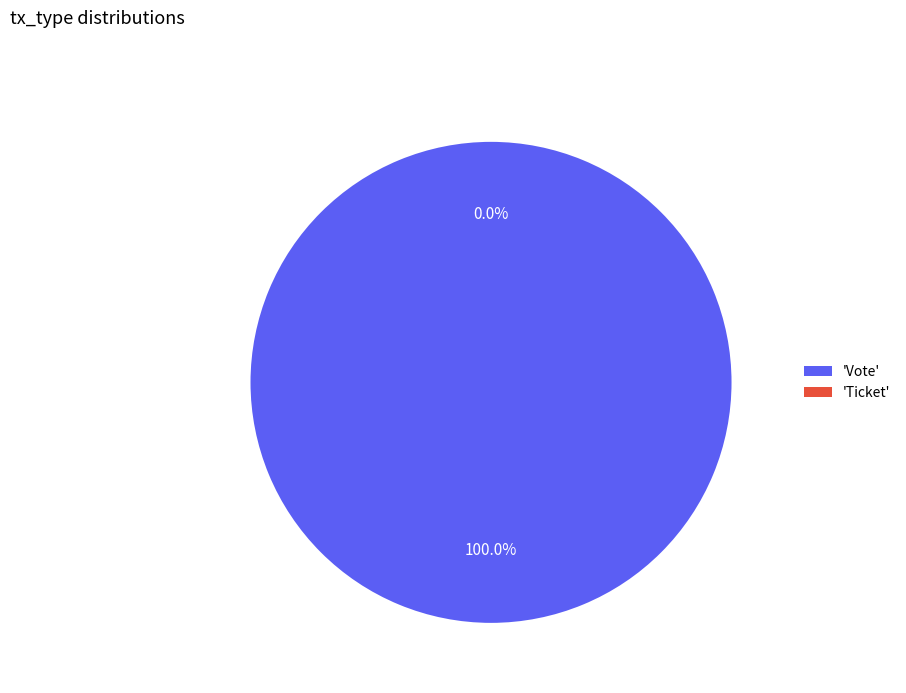

To the nearest percent, what is the combined percentage of Vote and Ticket?

100%